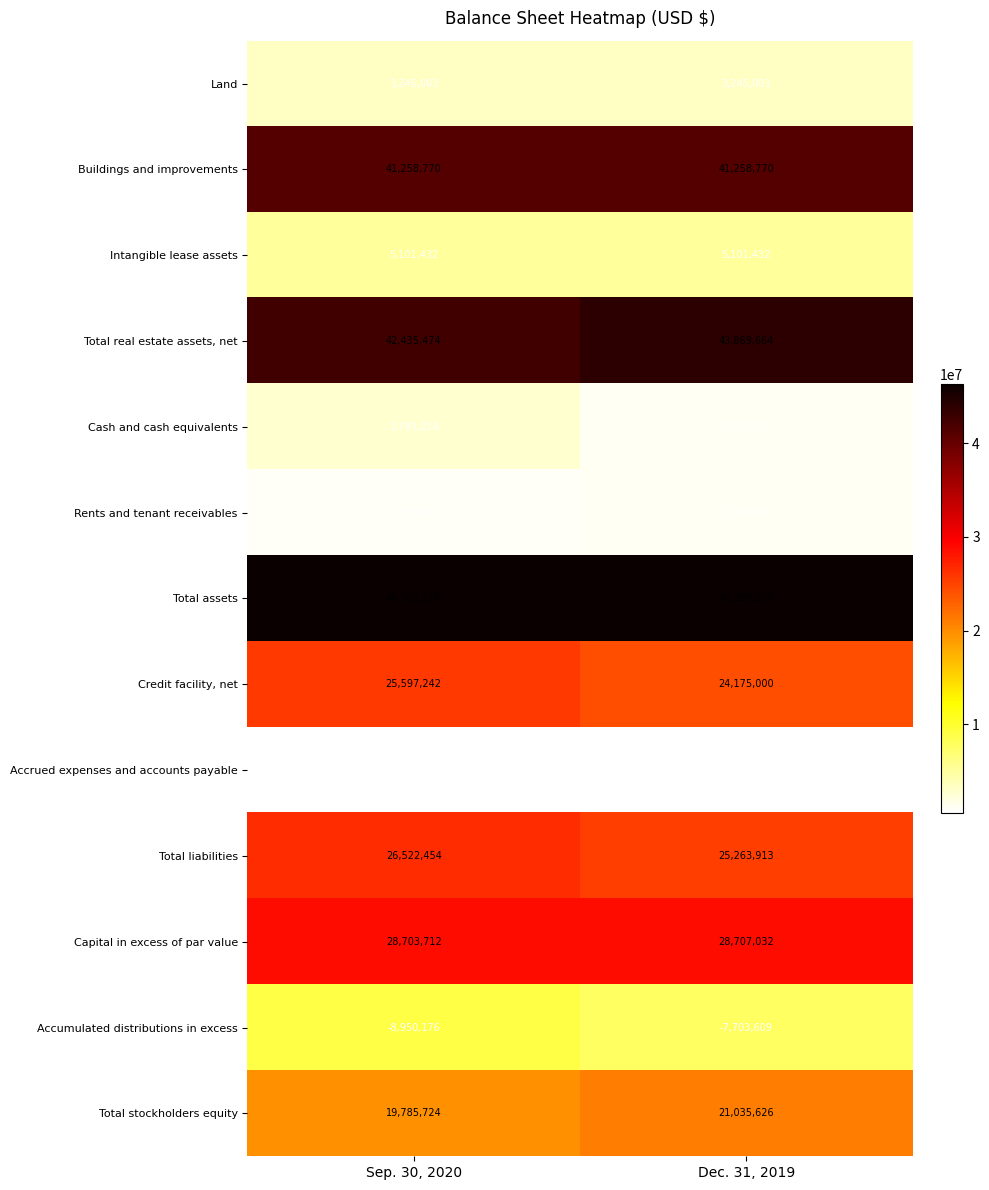

Reading right to left, what are all the values shown in this chart?

Land: Dec. 31, 2019=3245003	Sep. 30, 2020=3245003
Buildings and improvements: Dec. 31, 2019=41258770	Sep. 30, 2020=41258770
Intangible lease assets: Dec. 31, 2019=5101432	Sep. 30, 2020=5101432
Total real estate assets, net: Dec. 31, 2019=43869664	Sep. 30, 2020=42435474
Cash and cash equivalents: Dec. 31, 2019=1206262	Sep. 30, 2020=2793214
Rents and tenant receivables: Dec. 31, 2019=1112208	Sep. 30, 2020=979645
Total assets: Dec. 31, 2019=46299539	Sep. 30, 2020=46308178
Credit facility, net: Dec. 31, 2019=24175000	Sep. 30, 2020=25597242
Accrued expenses and accounts payable: Dec. 31, 2019=628747	Sep. 30, 2020=540140
Total liabilities: Dec. 31, 2019=25263913	Sep. 30, 2020=26522454
Capital in excess of par value: Dec. 31, 2019=28707032	Sep. 30, 2020=28703712
Accumulated distributions in excess: Dec. 31, 2019=-7703609	Sep. 30, 2020=-8950176
Total stockholders equity: Dec. 31, 2019=21035626	Sep. 30, 2020=19785724